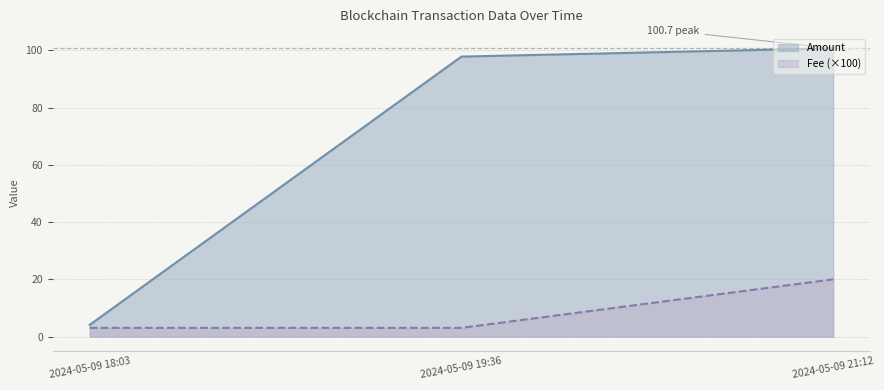

Rank the series by their maximum value, from lowest to highest.

Fee (×100), Amount